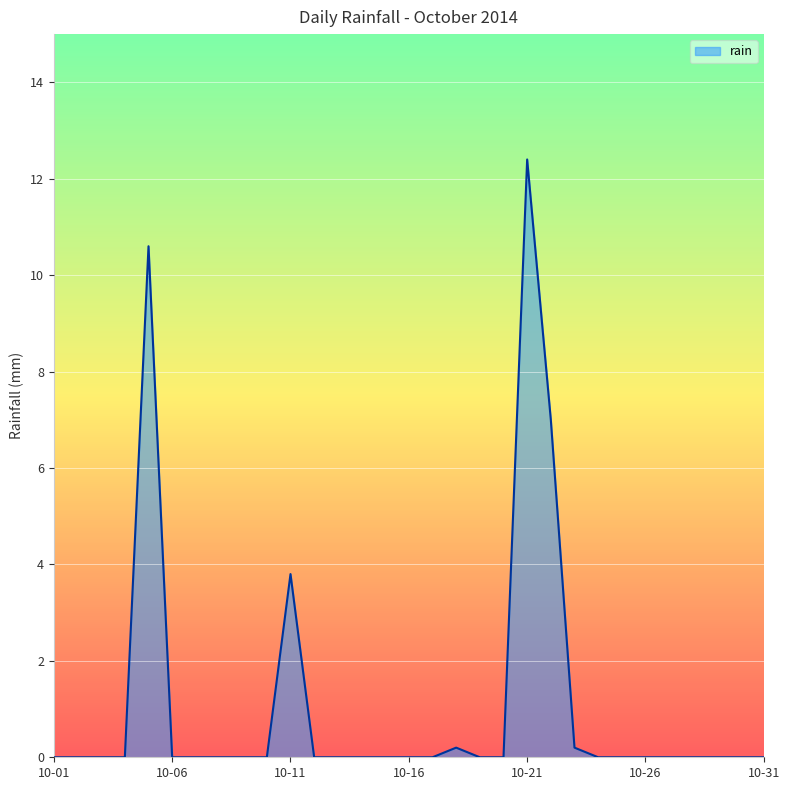

What is the maximum value shown in the chart?

12.4